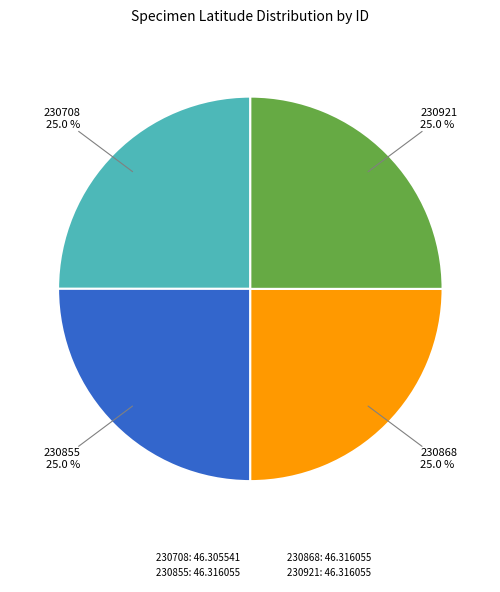

To the nearest percent, what is the average slice percentage?

25%